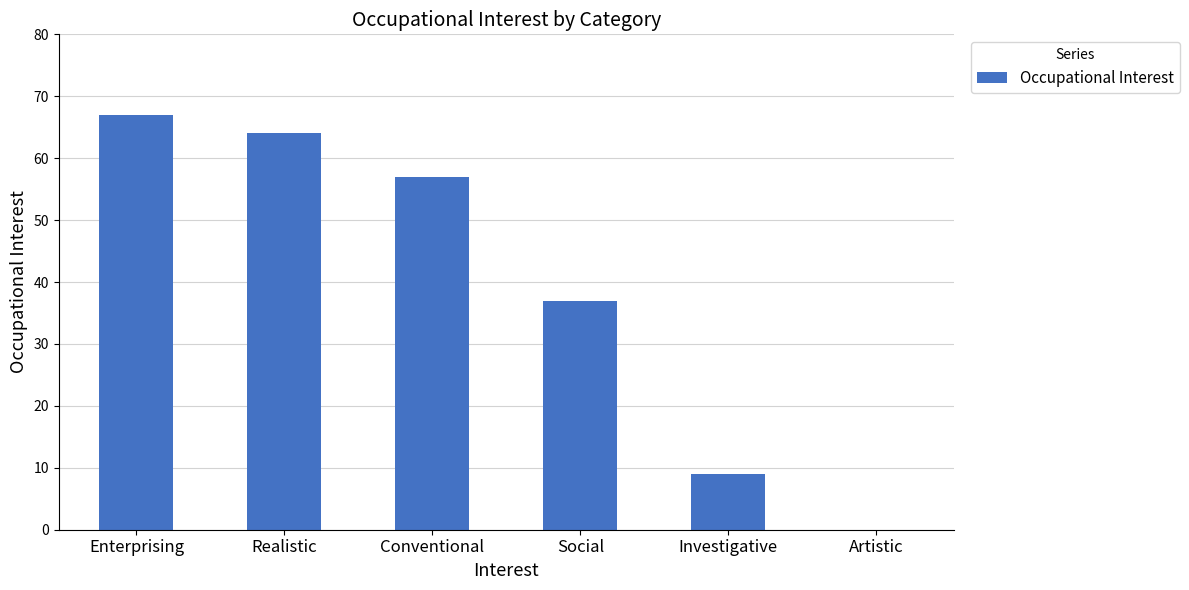

Where is the data nearest to the value 33?

Social